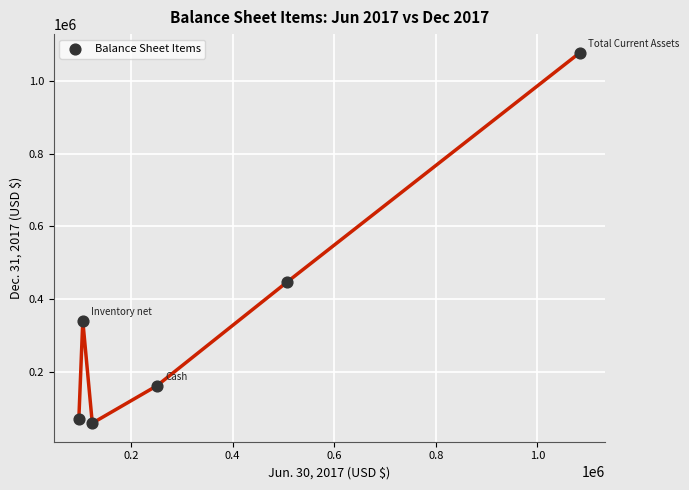

What is the range of X values (max minus min)?

986473